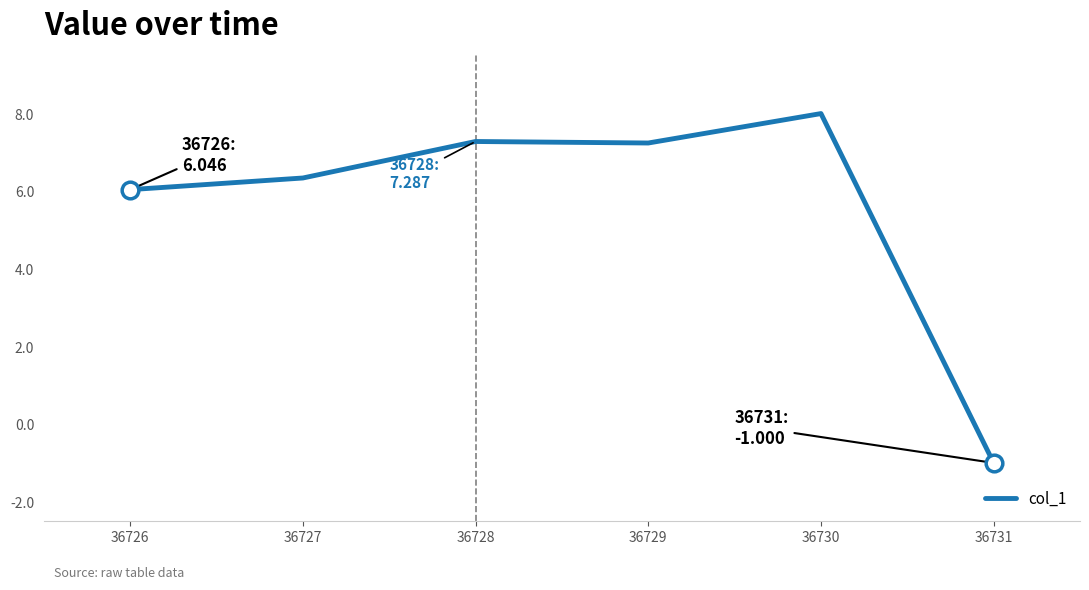

The value at 36731 is -0.5. True or false?

False